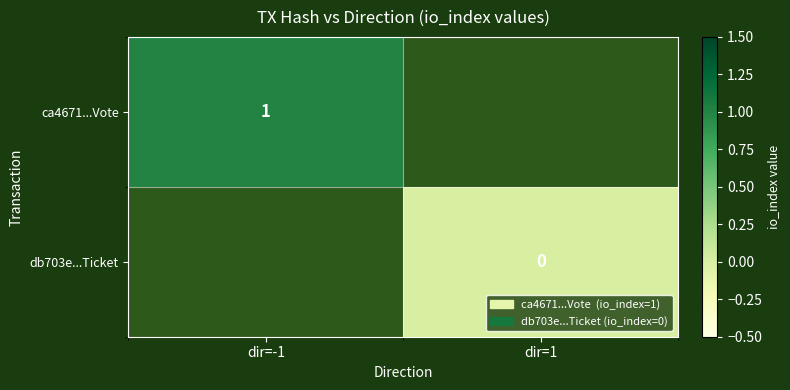

At how many categories does at least one series exceed 0?

1